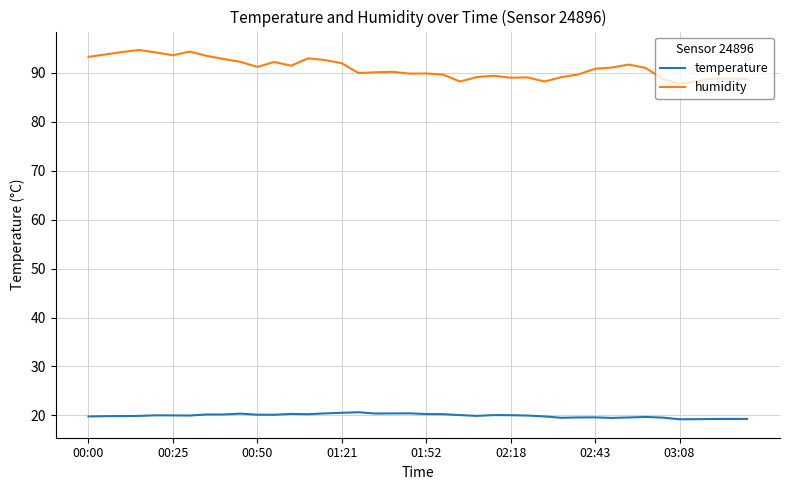

What is the highest value of the temperature series?

20.6